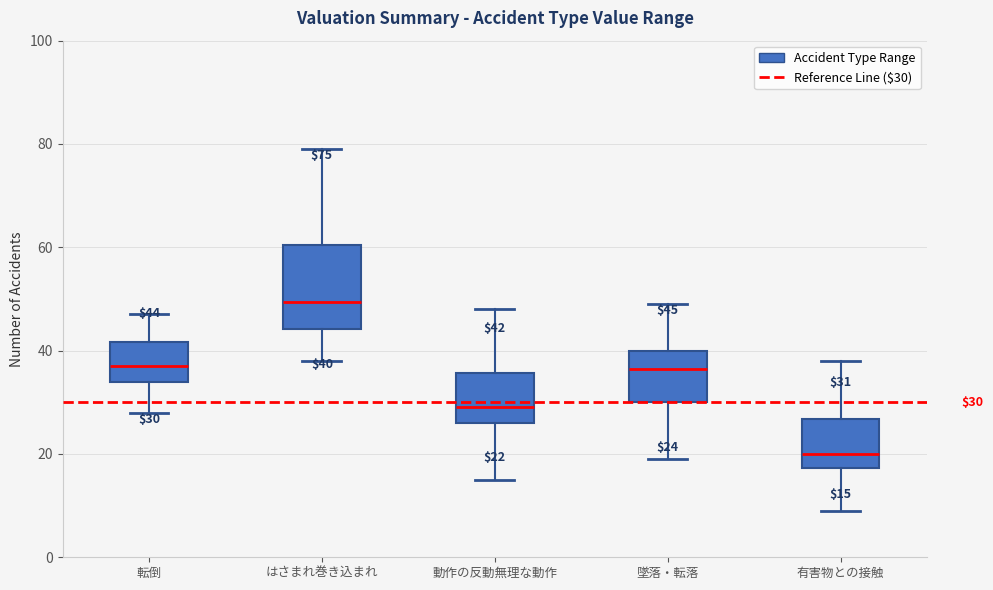

Comparing the boxes themselves (not the whiskers), which one is the tallest?

はさまれ巻き込まれ